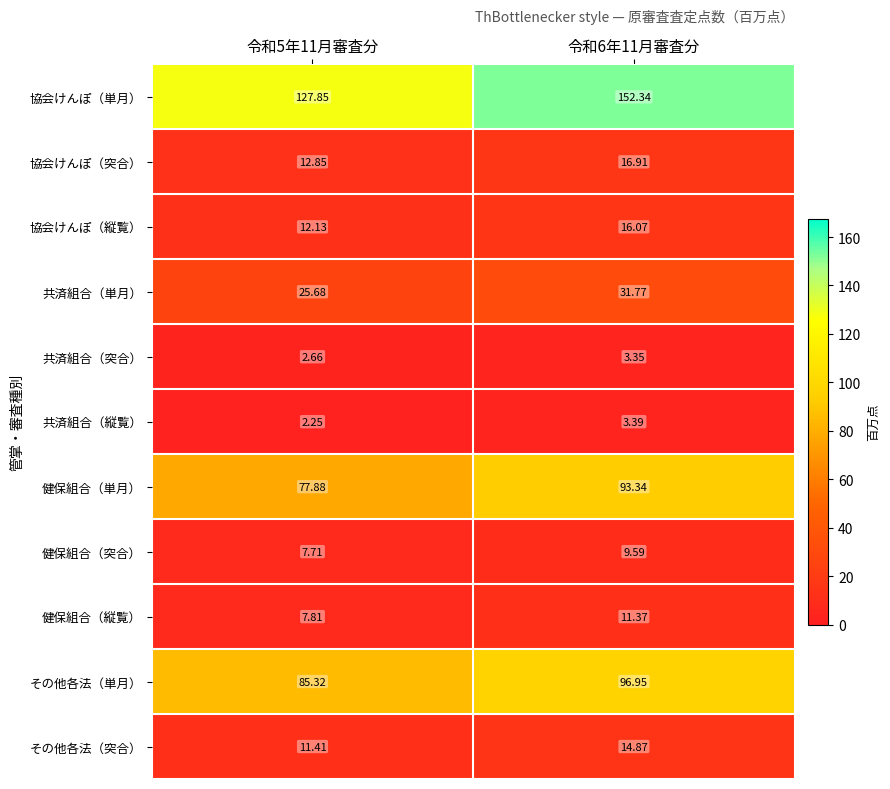

Is the value of その他各法（突合） at 令和6年11月審査分 greater than the value of 協会けんぽ（突合） at 令和6年11月審査分?

No